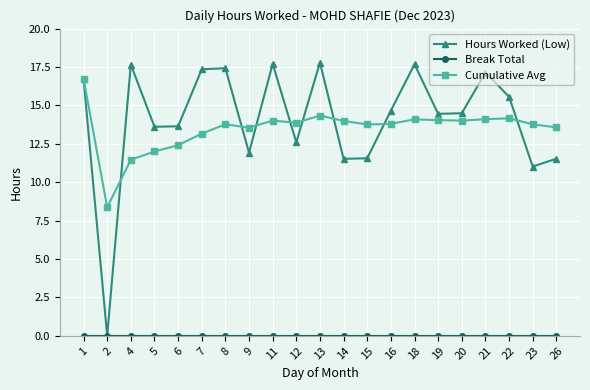

What is the greatest value displayed?

17.8